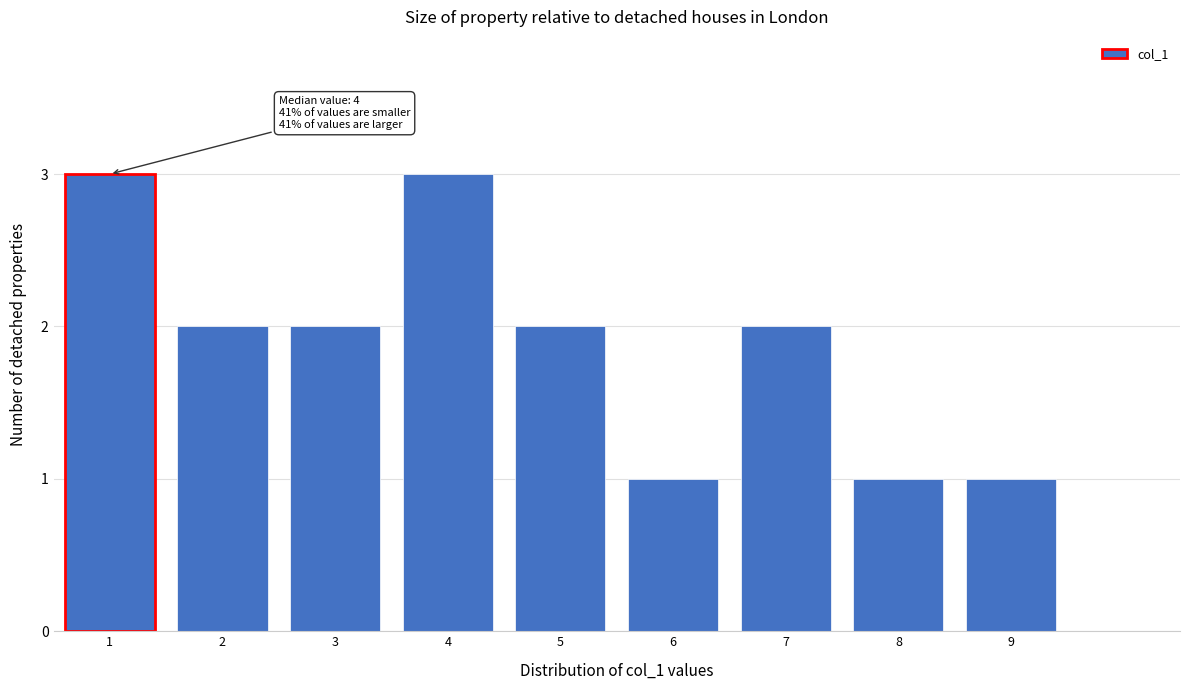

Reading left to right, what are all the values shown in this chart?

1=3	2=2	3=2	4=3	5=2	6=1	7=2	8=1	9=1